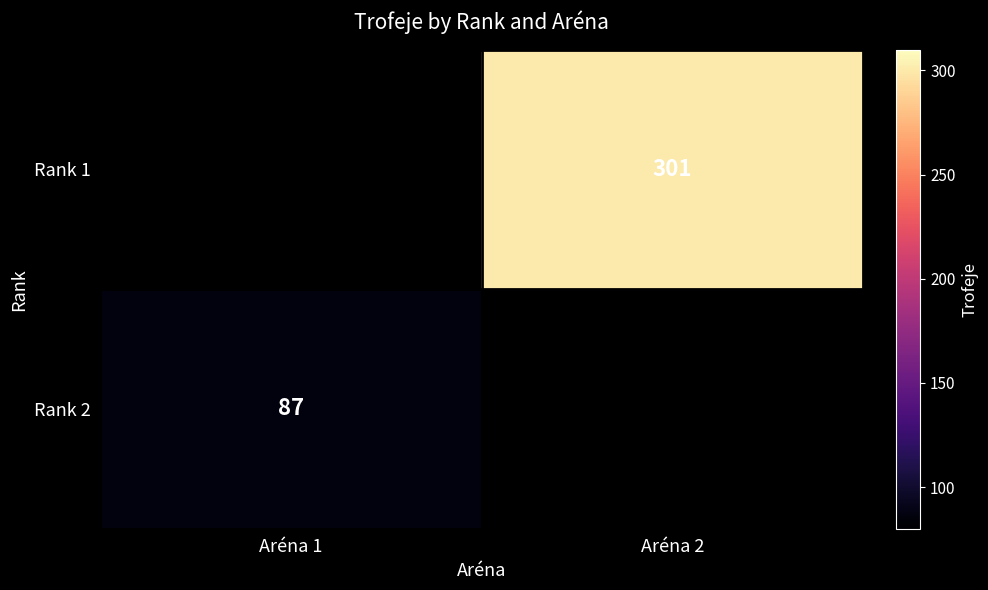

The Rank 2 series shows 33 at Aréna 1. True or false?

False